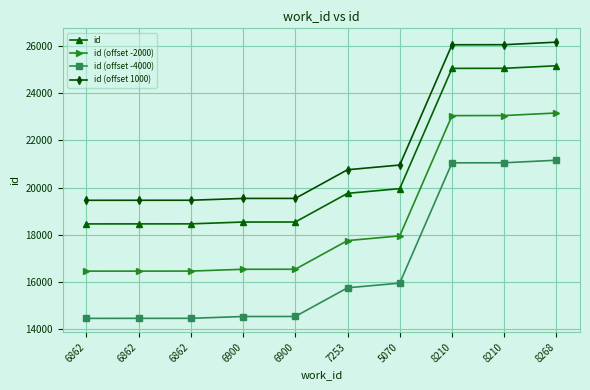

Does the chart have visible grid lines?

Yes